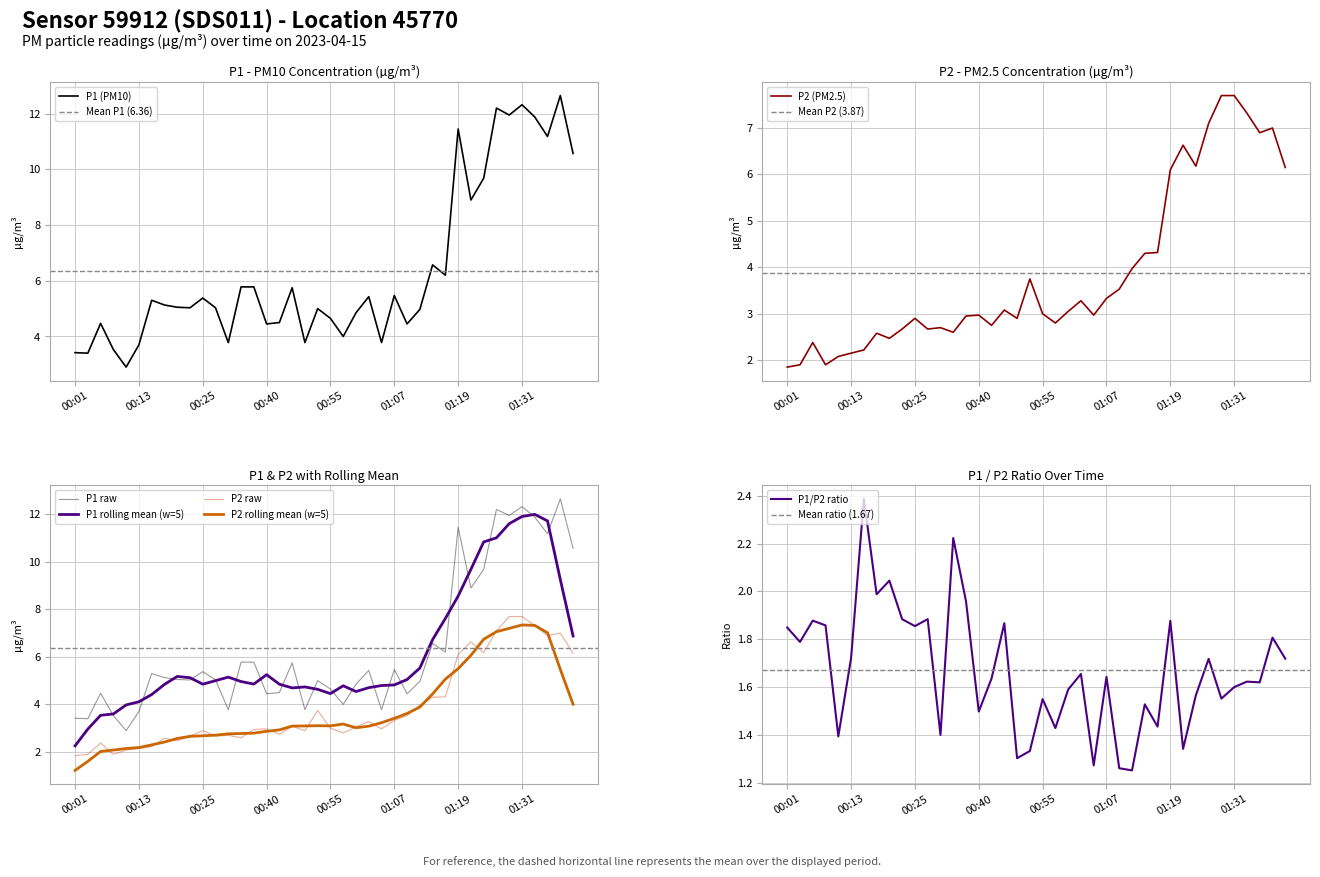

The value of P1 (PM10) at 01:31 is 16.9. True or false?

False